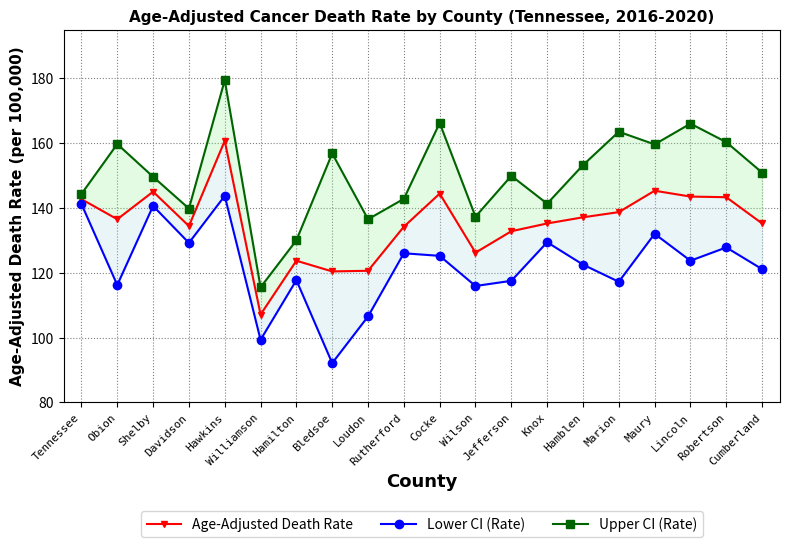

Reading left to right, what are all the values shown in this chart?

Age-Adjusted Death Rate: 142.7	136.5	145.0	134.4	160.7	107.1	123.7	120.4	120.6	134.2	144.4	126.2	132.8	135.2	137.1	138.7	145.3	143.5	143.3	135.2
Lower CI (Rate): 141.2	116.2	140.6	129.2	143.7	99.3	117.7	92.1	106.5	126.0	125.2	115.9	117.5	129.4	122.5	117.2	132.0	123.7	127.8	121.1
Upper CI (Rate): 144.3	159.7	149.6	139.8	179.4	115.5	130.0	156.8	136.5	142.8	166.2	137.3	149.9	141.3	153.2	163.5	159.6	166.0	160.3	150.9